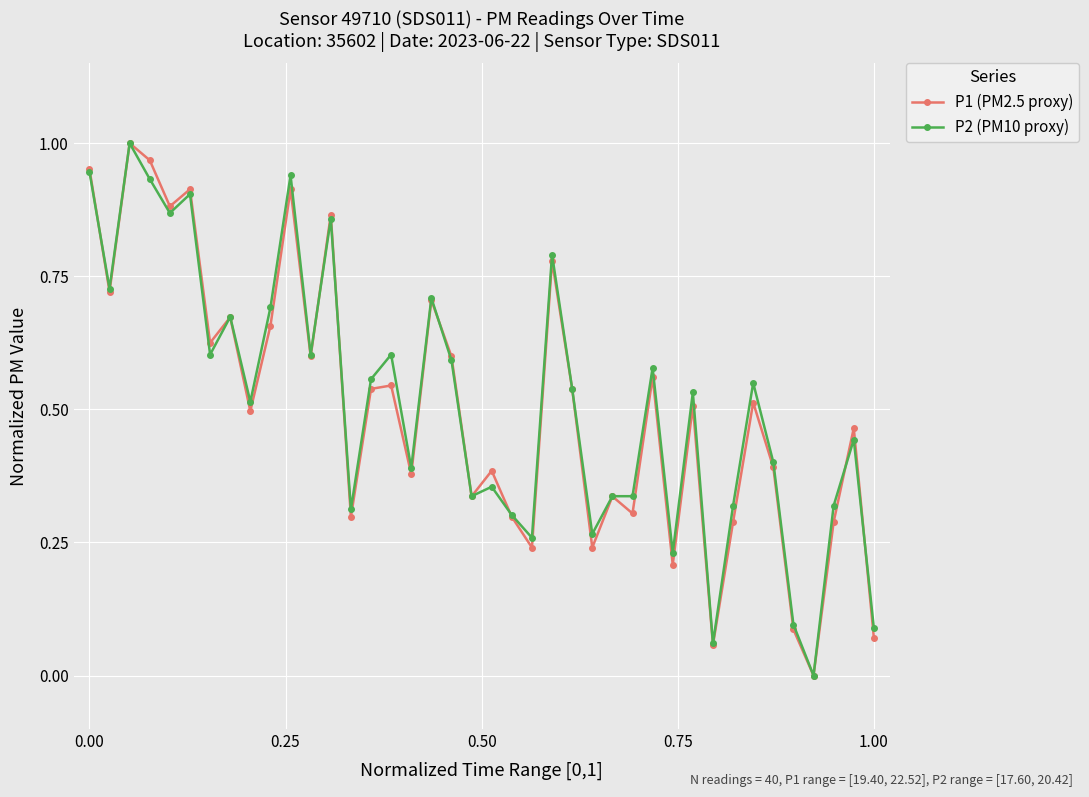

True or false: P1 (PM2.5 proxy) has more than 0 interior local peaks.

True